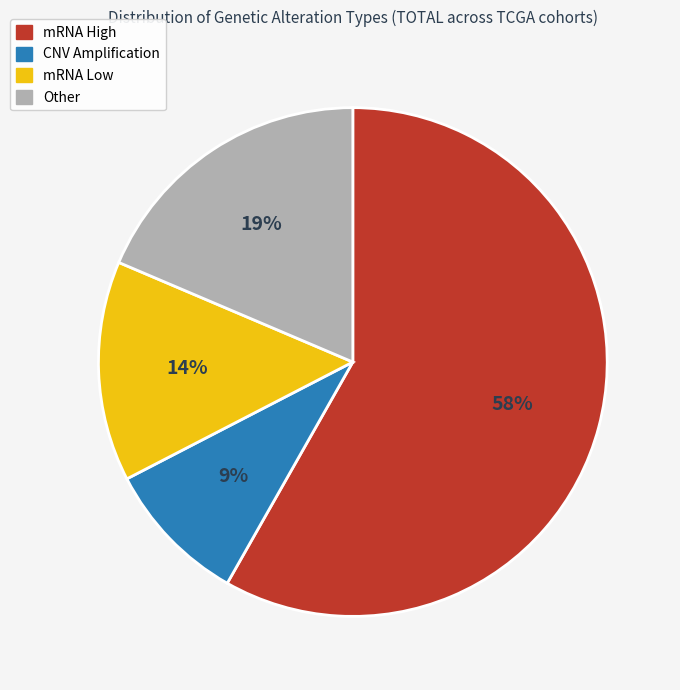

Do CNV Amplification and Other together represent more than half of the pie?

No